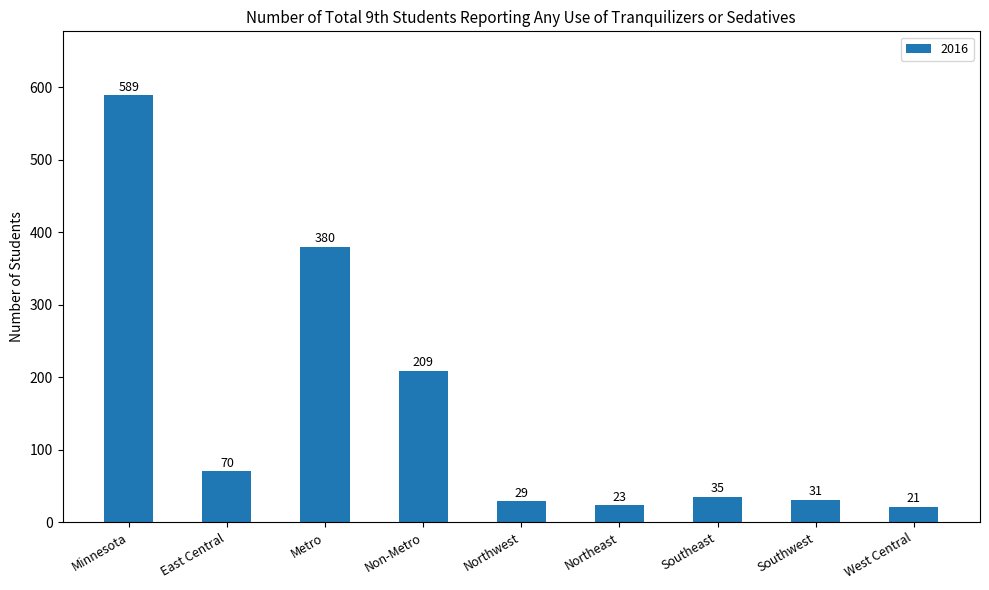

Reading right to left, transcribe all the data shown in this chart.

21	31	35	23	29	209	380	70	589